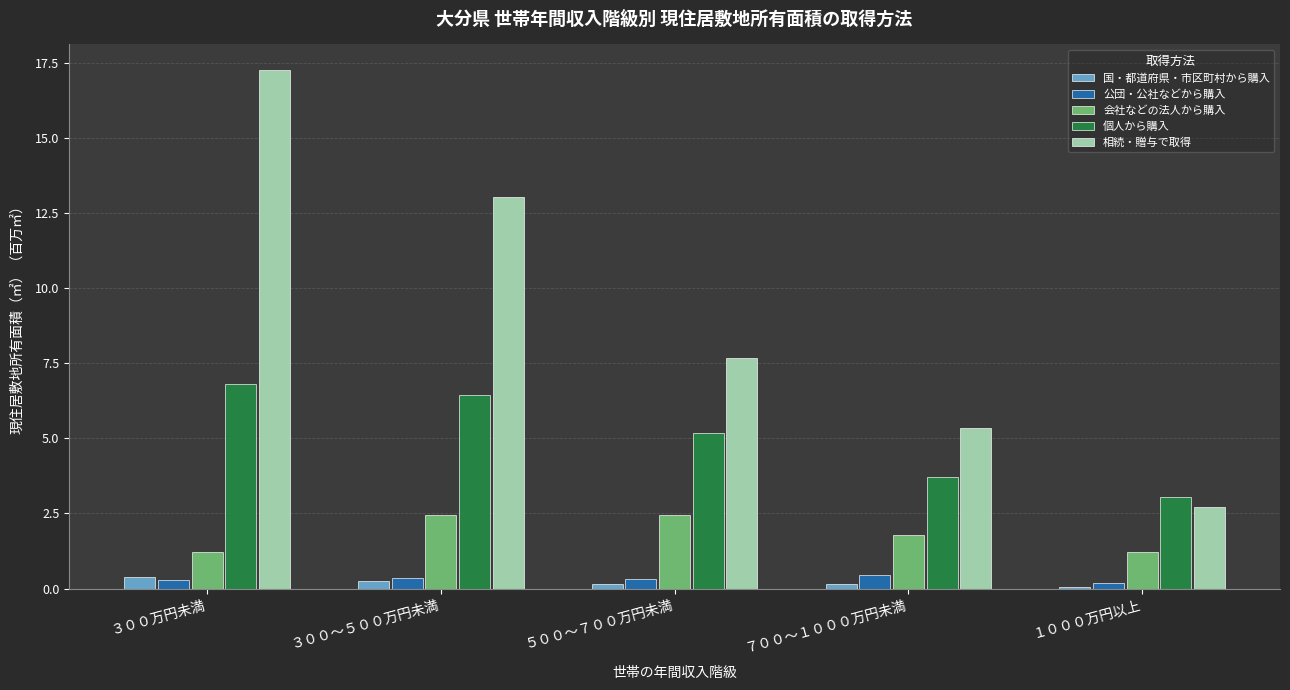

Which series changed the most between ３００～５００万円未満 and ５００～７００万円未満?

相続・贈与で取得